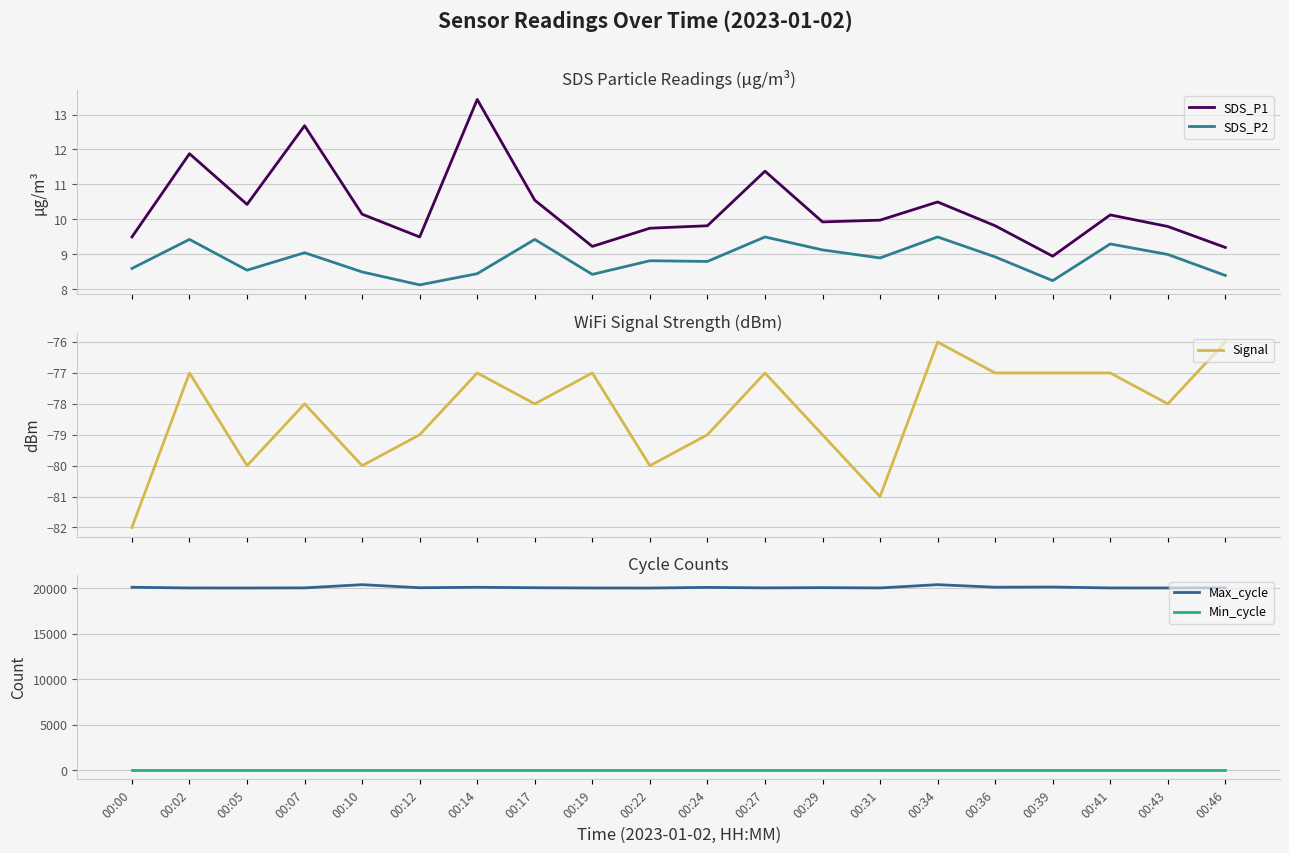

Reading left to right, transcribe all the data shown in this chart.

SDS_P1: 9.5	11.9	10.4	12.7	10.2	9.5	13.4	10.6	9.2	9.8	9.8	11.4	9.9	10.0	10.5	9.8	8.9	10.1	9.8	9.2
SDS_P2: 8.6	9.4	8.6	9.1	8.5	8.1	8.4	9.4	8.4	8.8	8.8	9.5	9.1	8.9	9.5	8.9	8.2	9.3	9.0	8.4
Signal: -82.0	-77.0	-80.0	-78.0	-80.0	-79.0	-77.0	-78.0	-77.0	-80.0	-79.0	-77.0	-79.0	-81.0	-76.0	-77.0	-77.0	-77.0	-78.0	-76.0
Max_cycle: 20109.0	20034.0	20030.0	20044.0	20395.0	20060.0	20109.0	20061.0	20032.0	20026.0	20096.0	20045.0	20069.0	20038.0	20397.0	20116.0	20138.0	20037.0	20034.0	20050.0
Min_cycle: 28.0	28.0	28.0	28.0	28.0	28.0	28.0	28.0	28.0	28.0	28.0	28.0	28.0	28.0	28.0	28.0	28.0	28.0	28.0	28.0